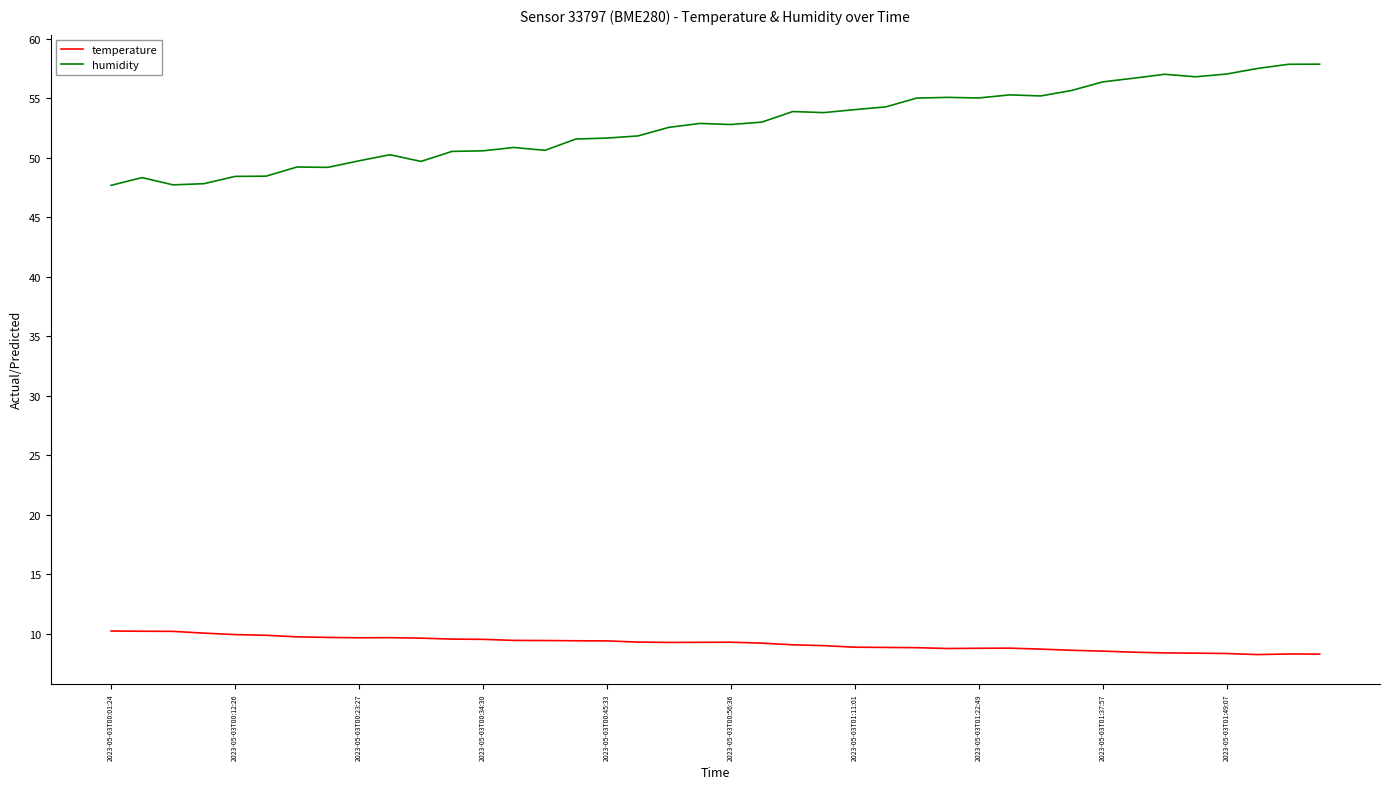

True or false: humidity and temperature cross at least once.

False